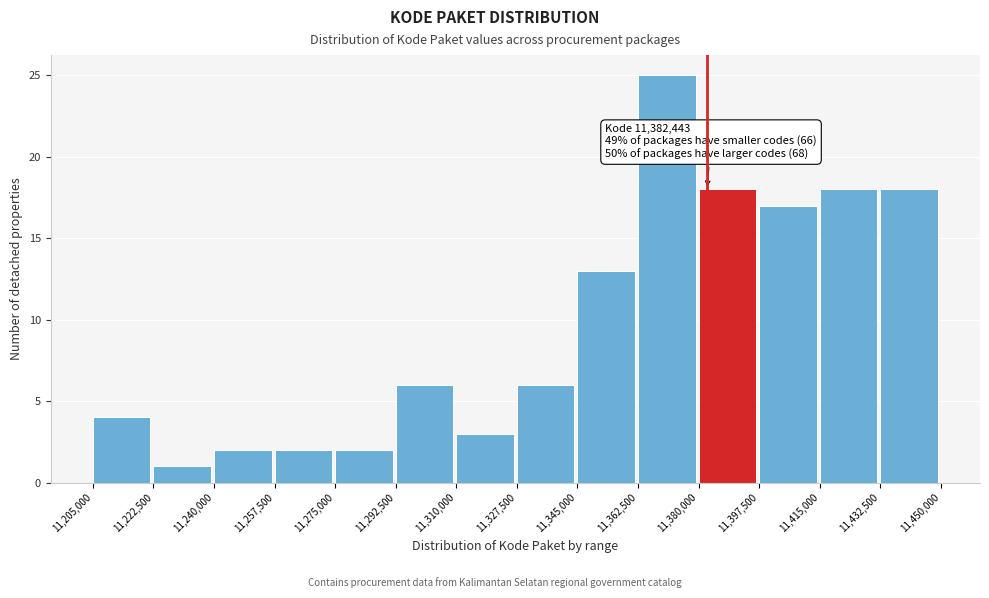

Over which range of the x-axis is the bar tallest?

11,362,500 to 11,380,000